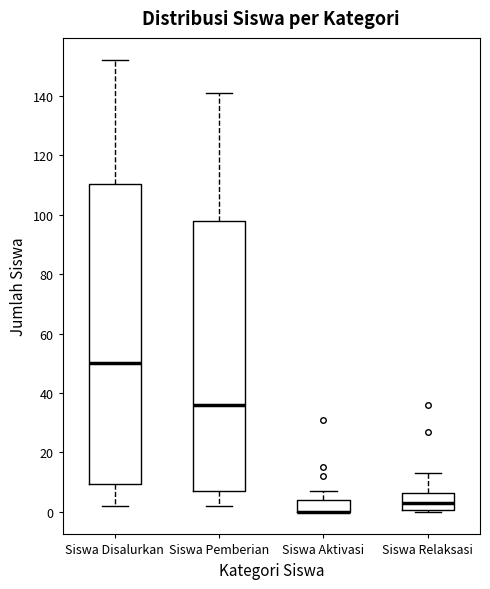

Reading left to right, read every box against the y-axis: the position of its median line, the range the box covers, and the ends of its whiskers. The values are not printed on the chart, so give them approximately, as read against the axis.

Siswa Disalurkan: median 50, box 10 to 110, whiskers 2 to 152
Siswa Pemberian: median 36, box 8 to 98, whiskers 2 to 142
Siswa Aktivasi: median 0 (drawn on the box's lower edge), box 0 to 4, whiskers 0 to 8
Siswa Relaksasi: median 4, box 0 to 6, whiskers 0 to 14